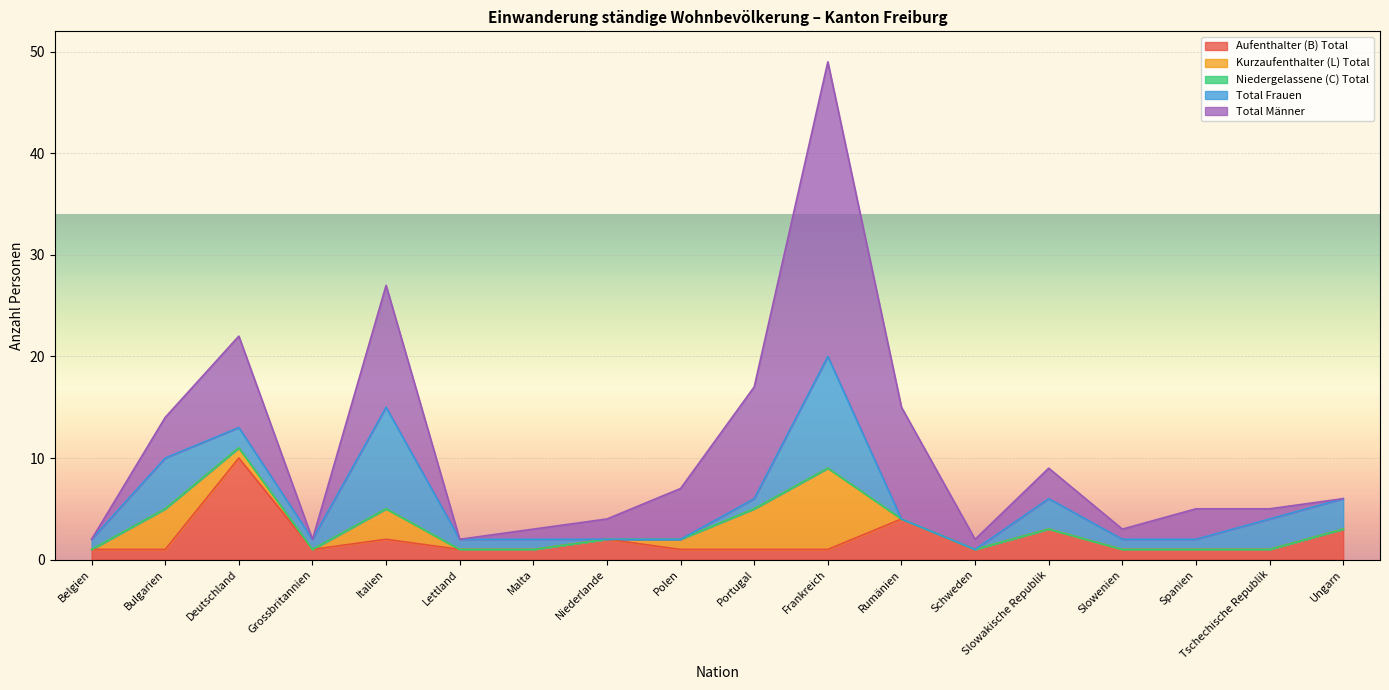

What is the difference between the highest and lowest values at Slowenien?

1